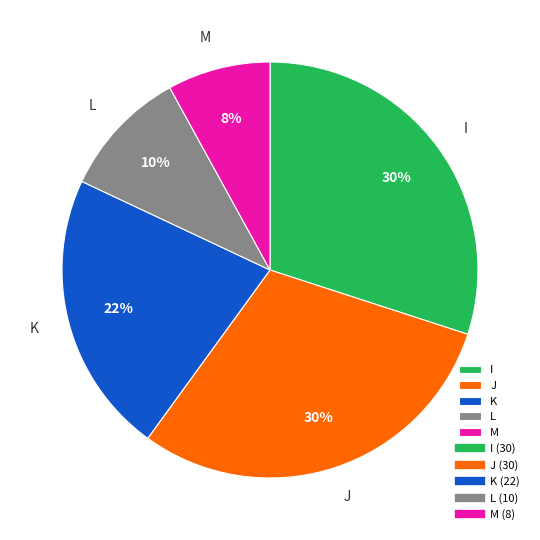

How many slices are in this pie chart?

5